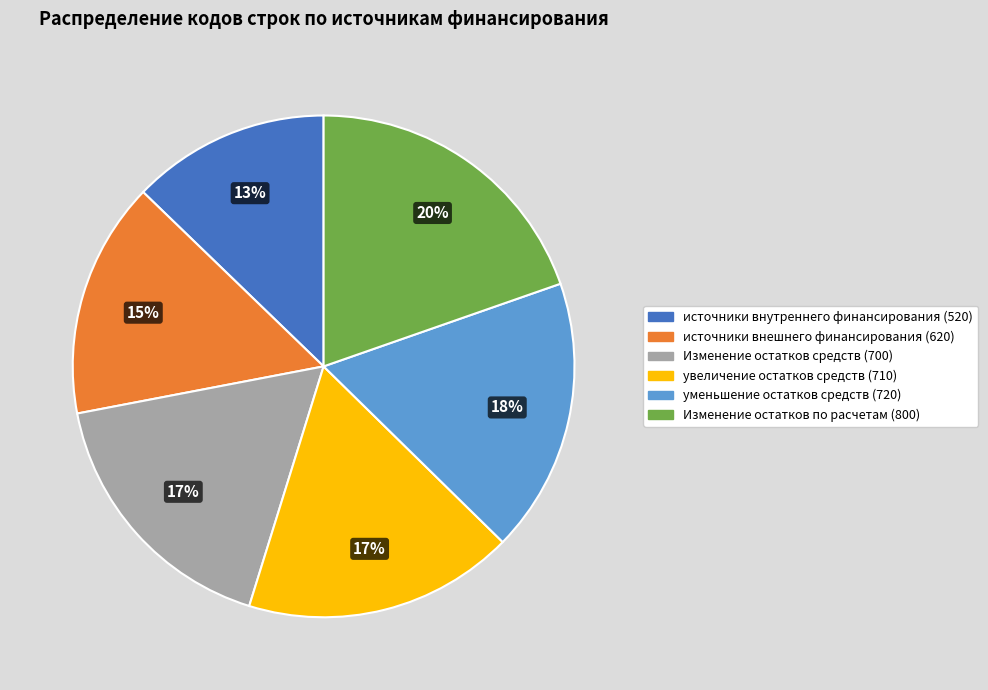

Is there a majority slice in this chart?

No